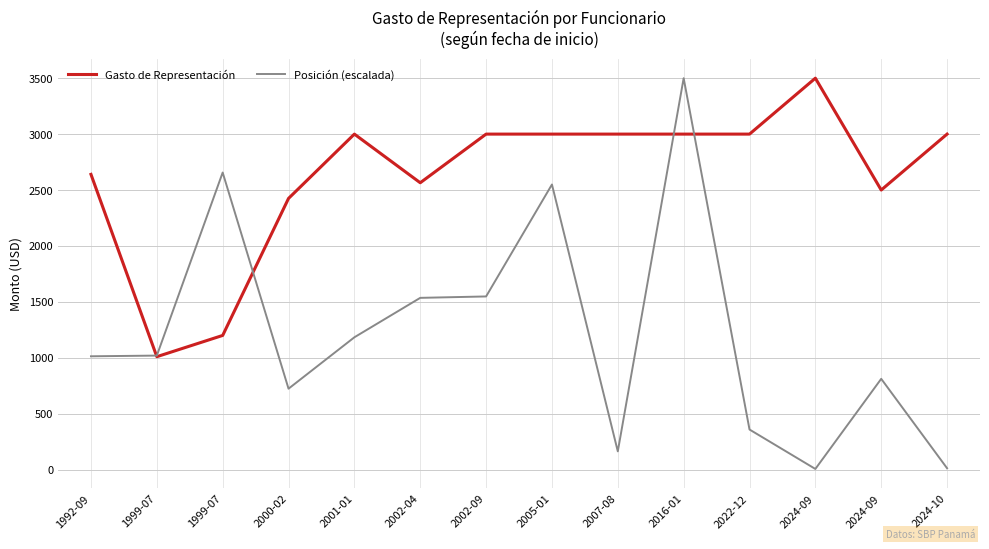

The Gasto de Representación series shows 3176.0 at 2000-02. True or false?

False